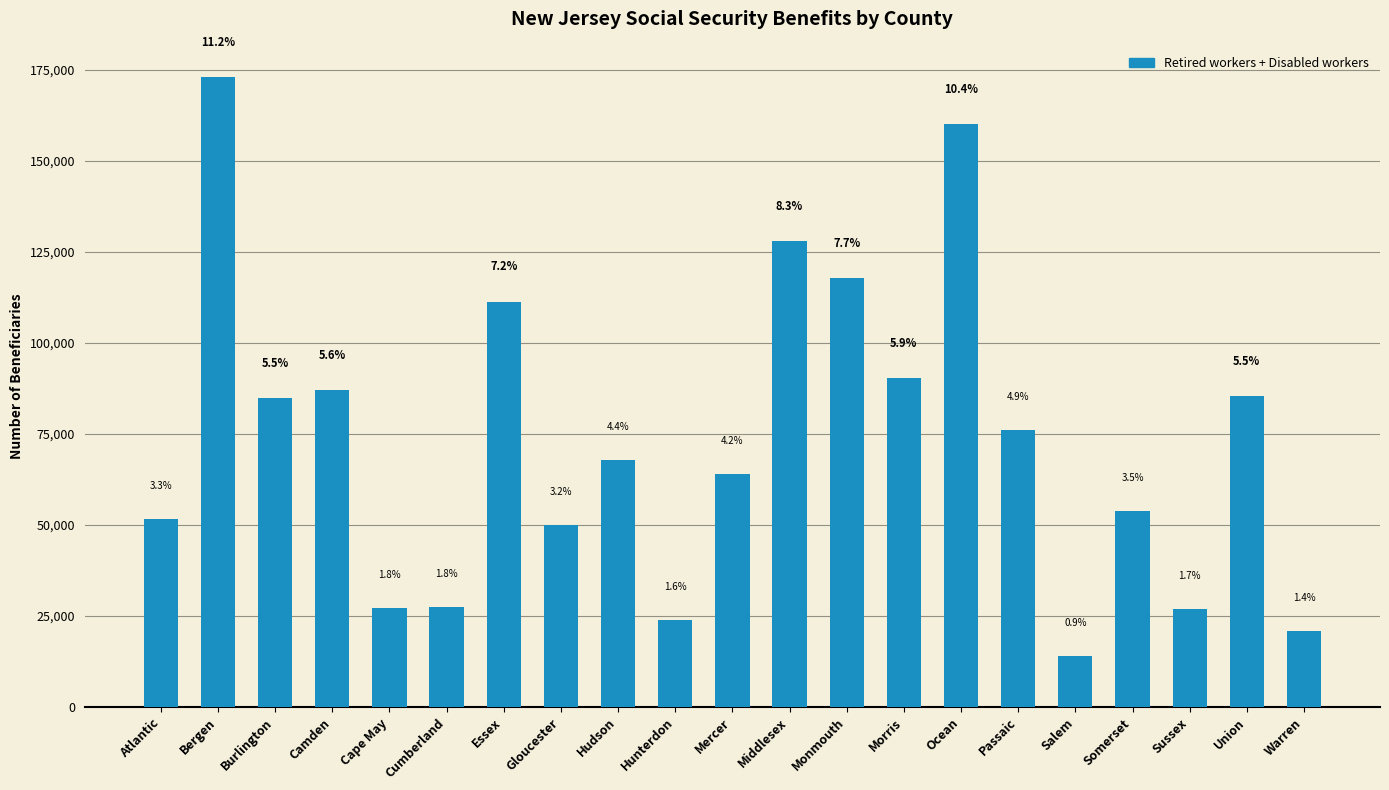

The chart shows a value of 111311 at Essex. True or false?

True